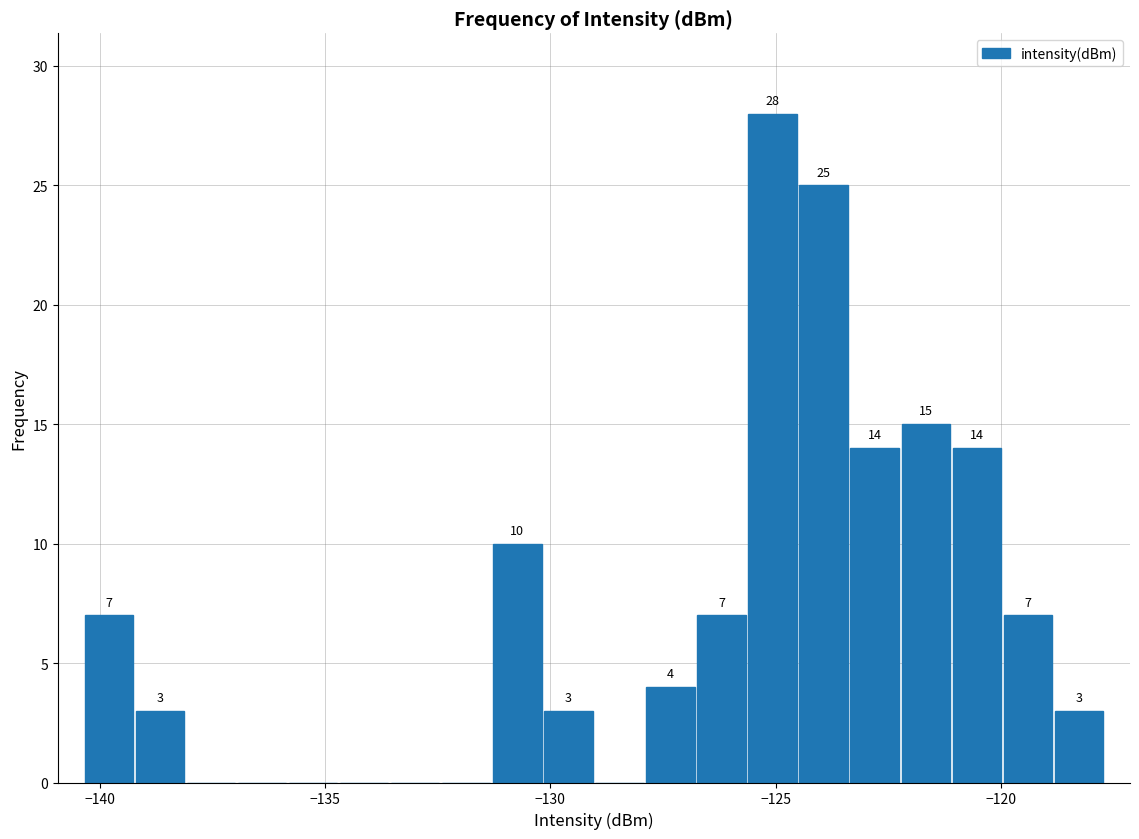

Read against the x-axis, roughly where is the centre of the tallest bar?

-125.0